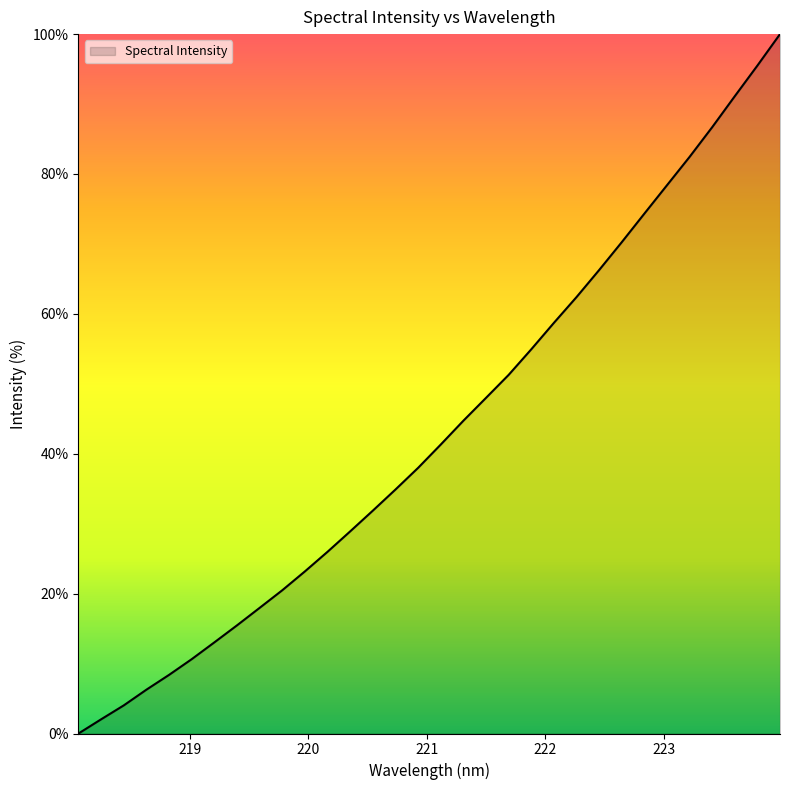

What is the greatest value displayed?

100.0